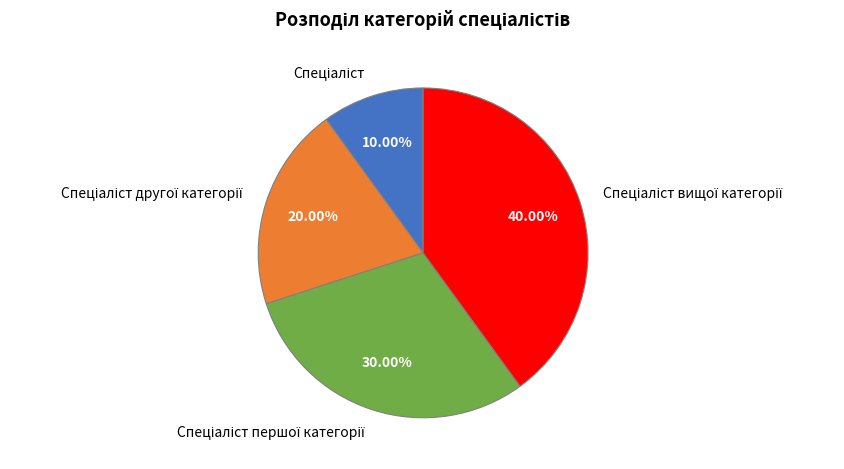

Does any single category account for the majority?

No